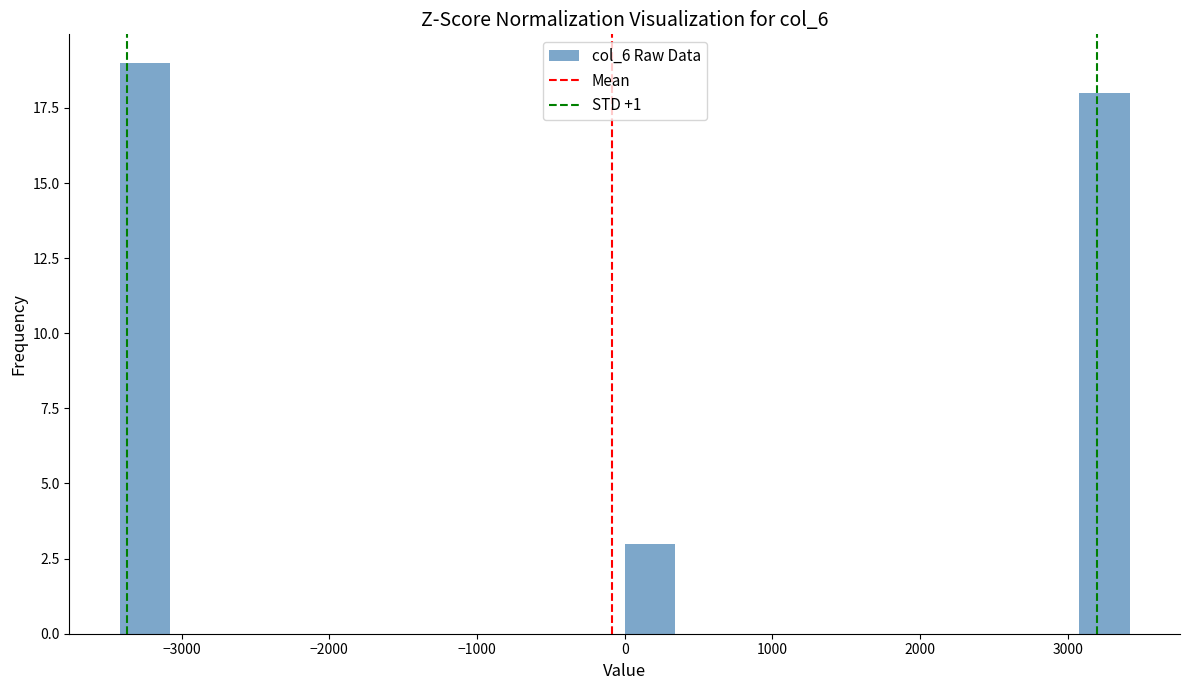

Read against the x-axis, roughly where is the centre of the tallest bar?

-3200